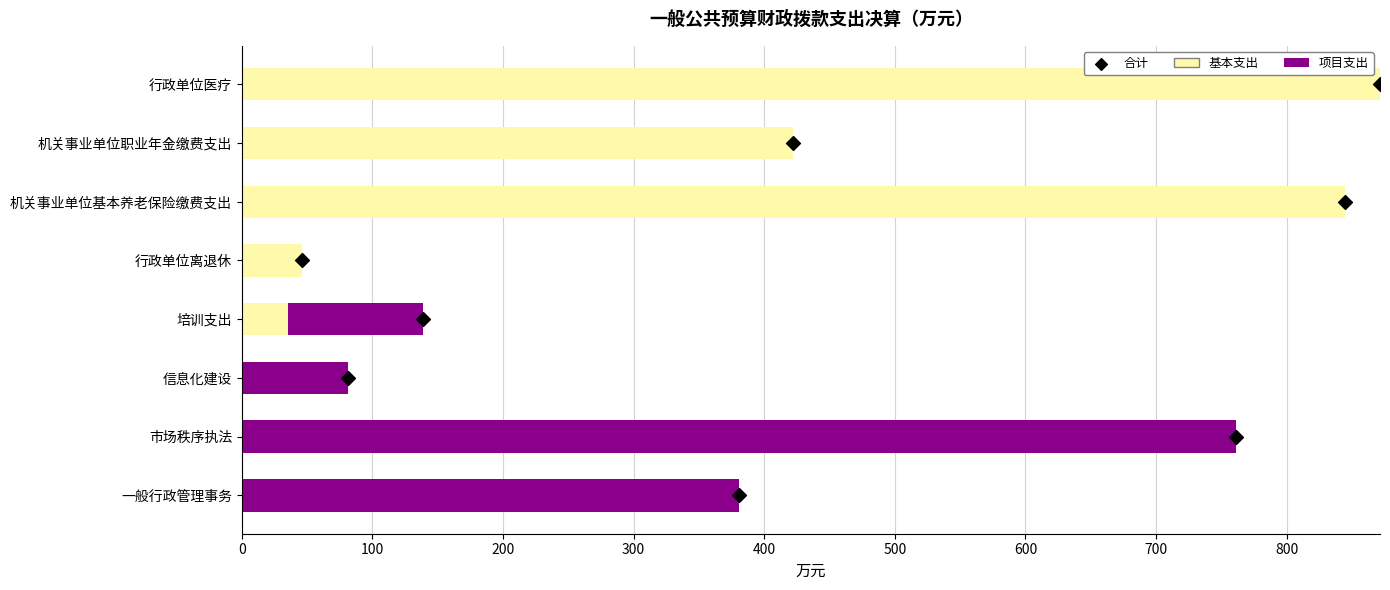

Which series has the largest Y range (max minus min)?

基本支出